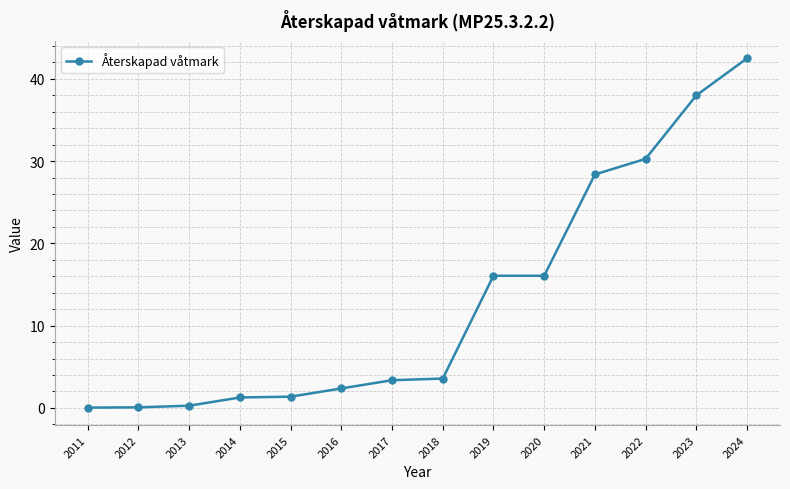

What value does the data have at 2014?

1.3